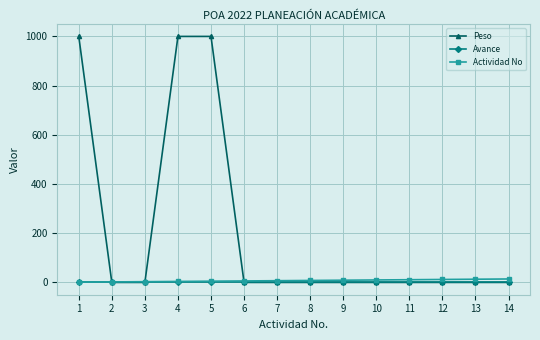

The value of Peso at 7 is 0. True or false?

True